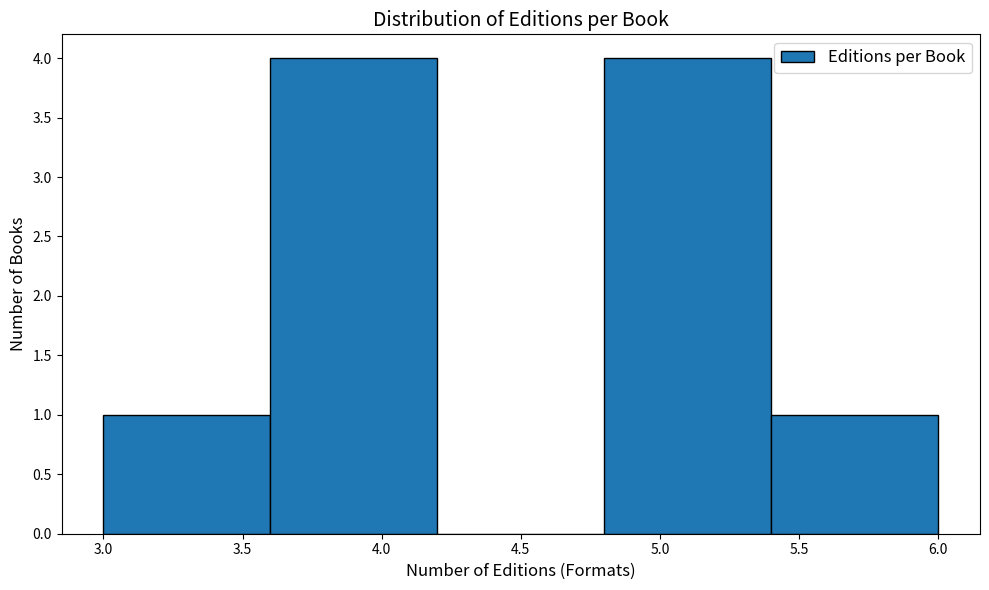

Reading left to right, transcribe this chart: for each bar, give the range it covers on the x-axis and its height. The values are not printed on the chart, so give them approximately, as read against the axis.

3.0 to 3.6: 1
3.6 to 4.2: 4
4.2 to 4.8: 0
4.8 to 5.4: 4
5.4 to 6.0: 1